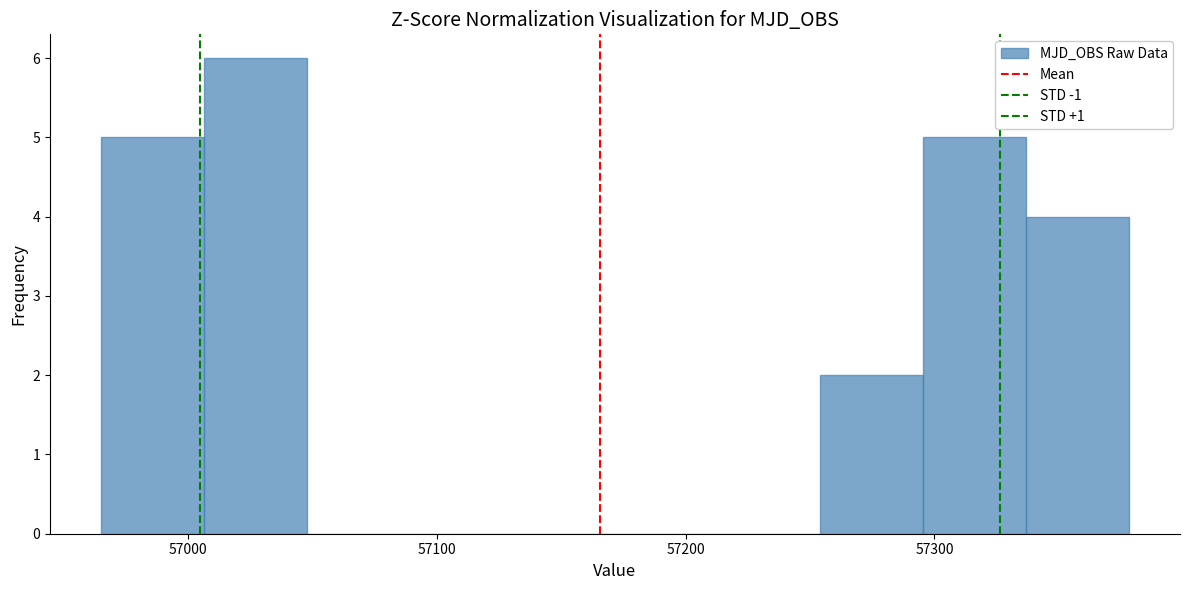

What is the height of the bar covering 57300 to 57340 on the x-axis? Neither the bar edges nor the heights are printed on the chart, so give them approximately, as read against the axes.

5